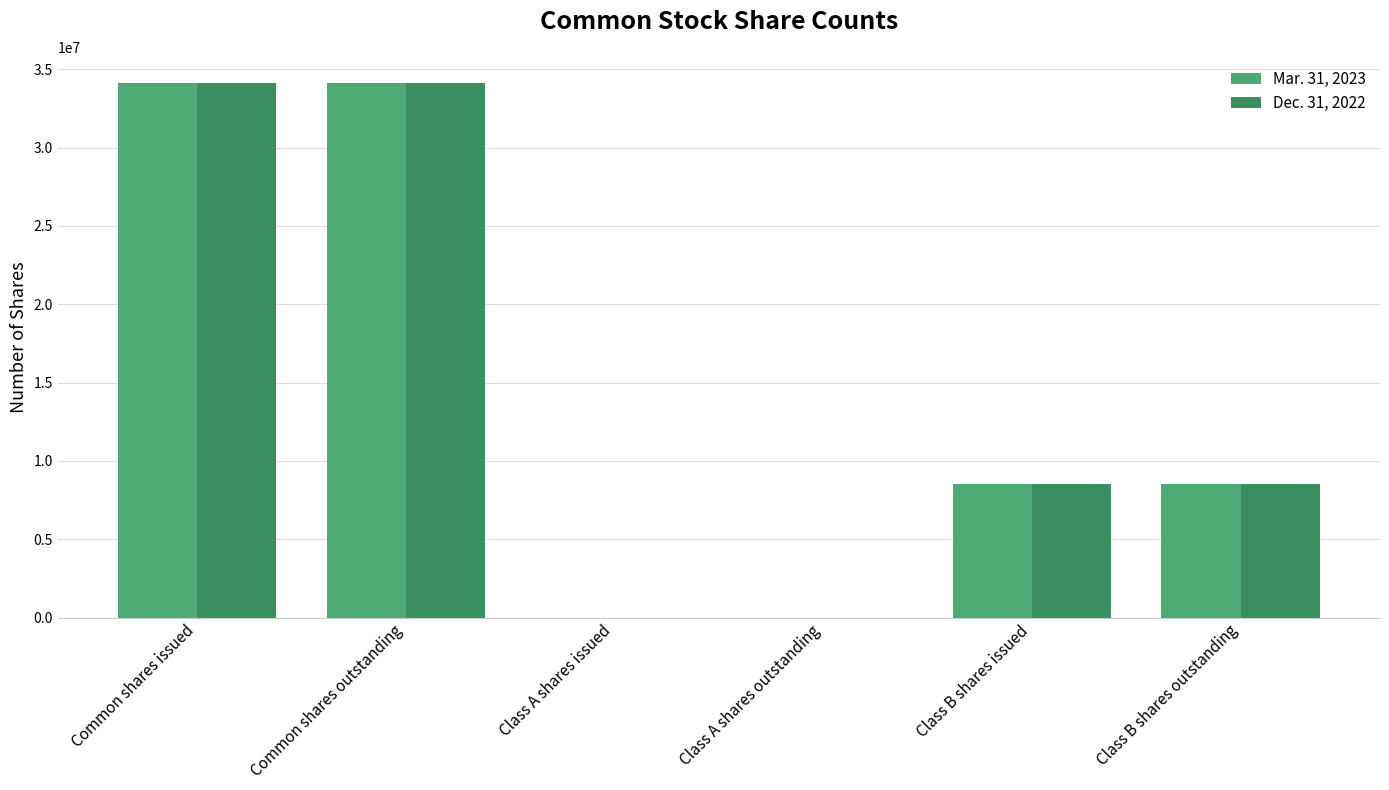

What is the difference between the maximum and minimum values in the Mar. 31, 2023 series?

34089611